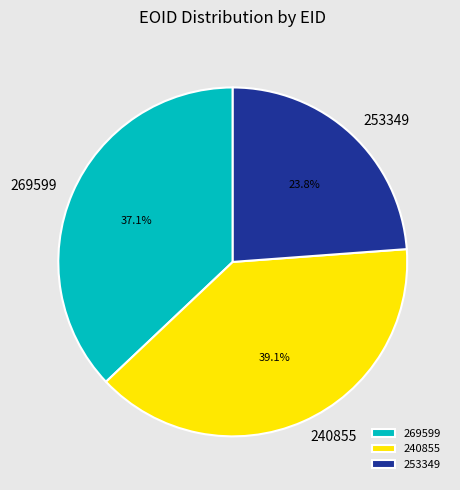

Count the number of slices in the pie.

3